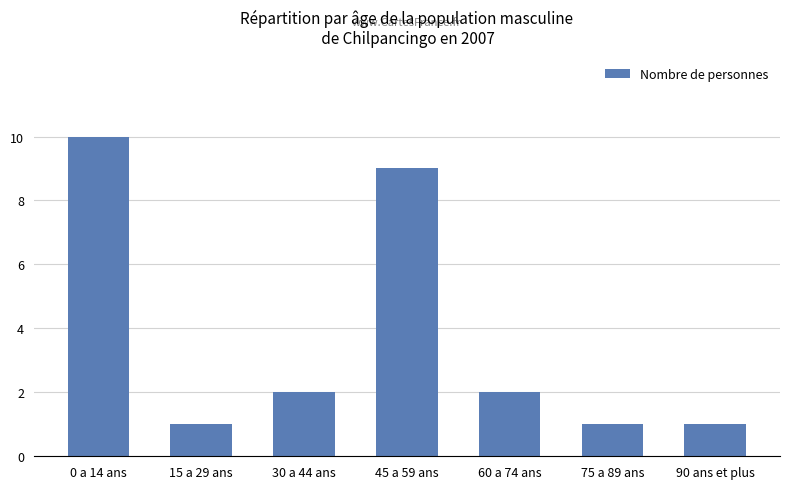

Count the values in the range 1 to 9.

6